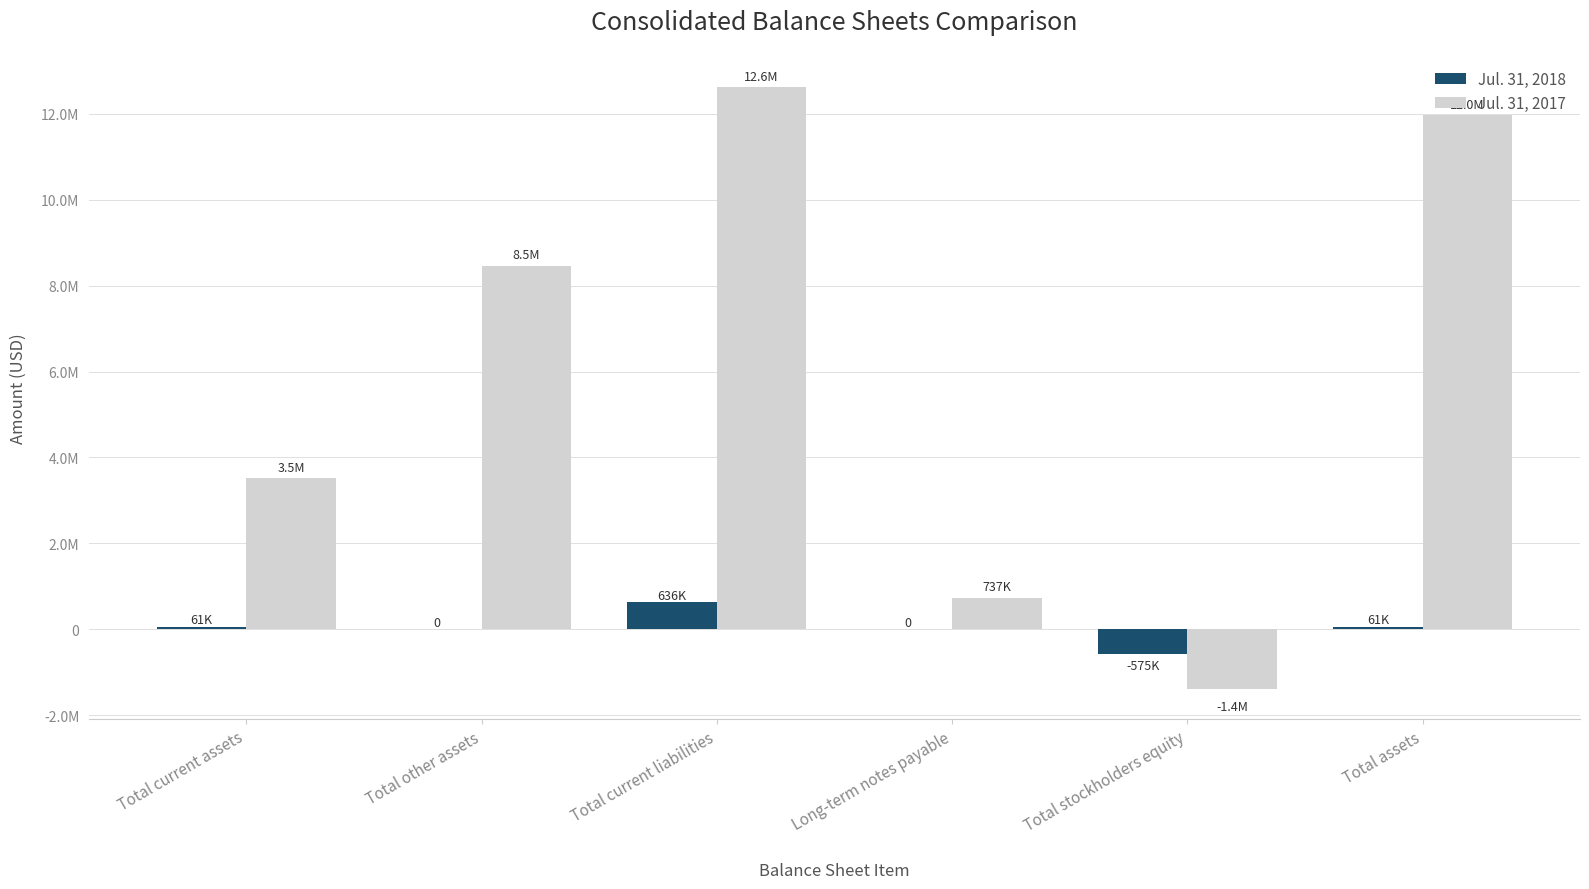

Are the bars grouped side by side (vs. stacked)?

Yes